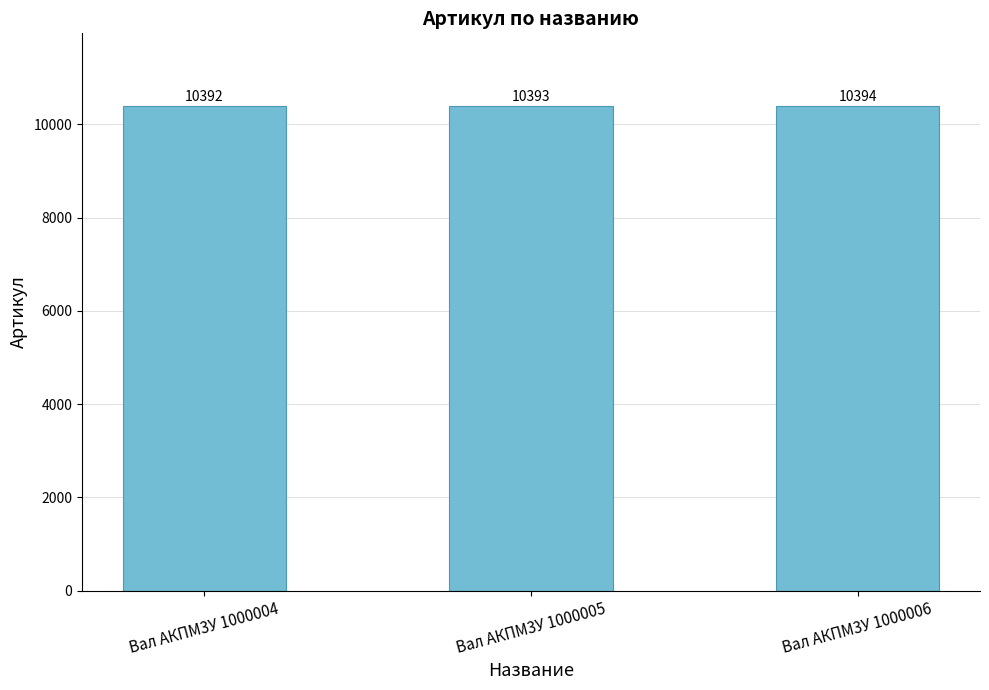

Rank the categories by value from lowest to highest.

Вал АКПМ3У 1000004, Вал АКПМ3У 1000005, Вал АКПМ3У 1000006